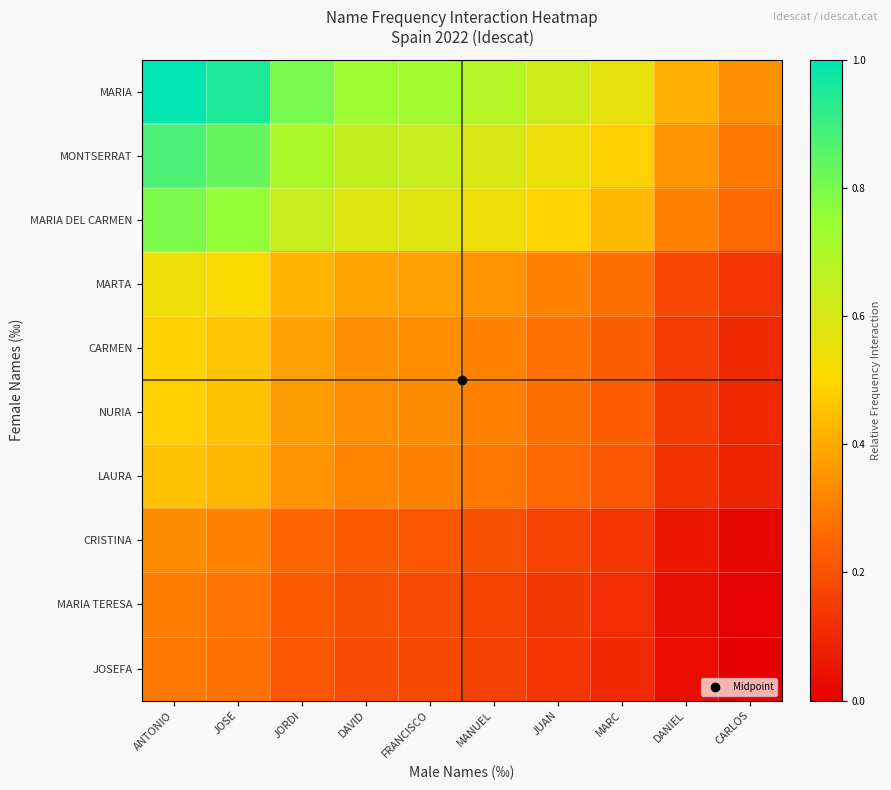

Between ANTONIO and MARC, which is larger?

ANTONIO